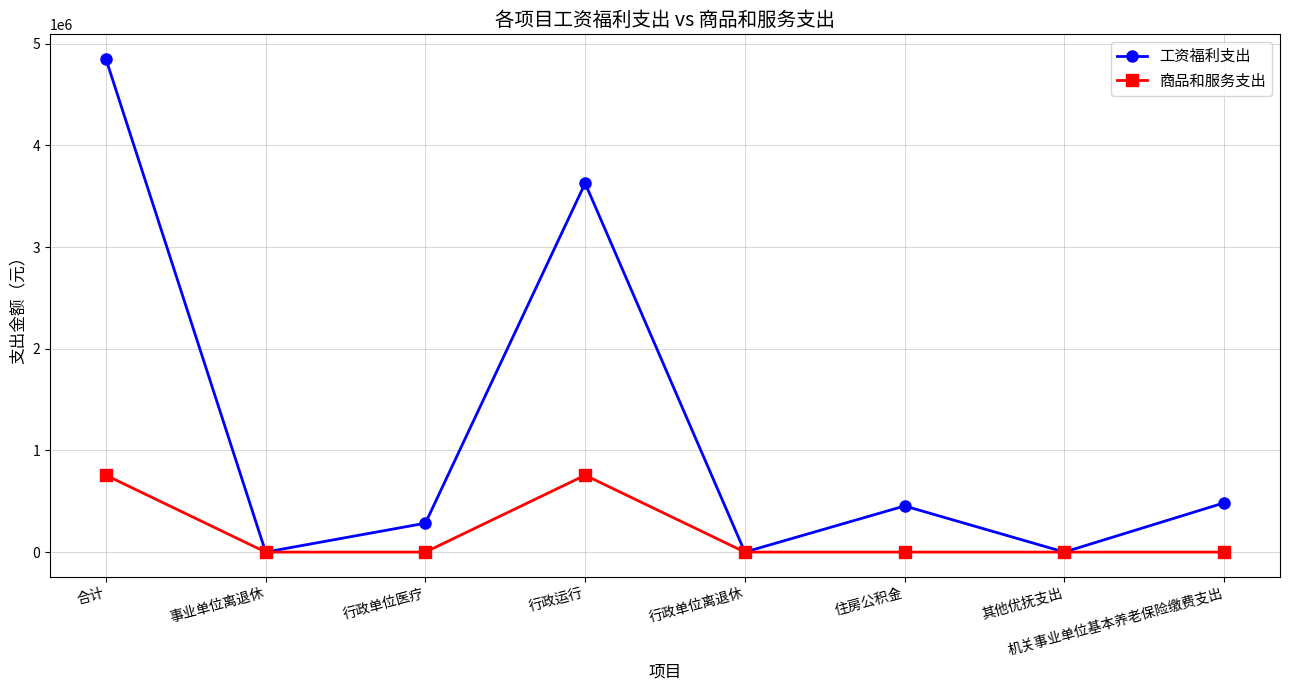

What is the difference between the highest and lowest values at 行政单位医疗?

284217.9